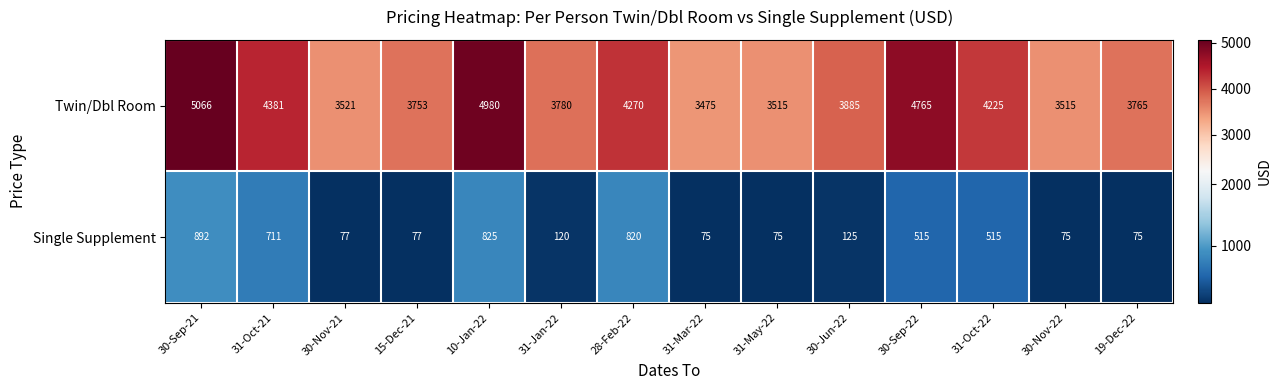

True or false: Single Supplement has a value of 116 at 30-Nov-22.

False